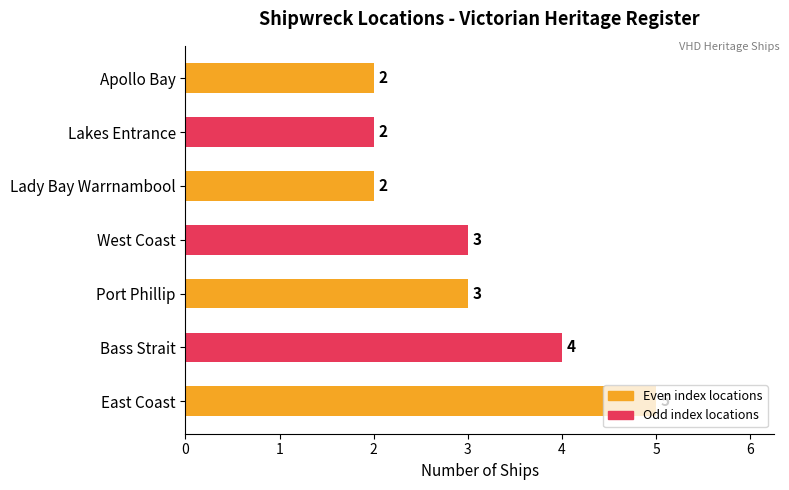

What is the smallest value displayed?

2